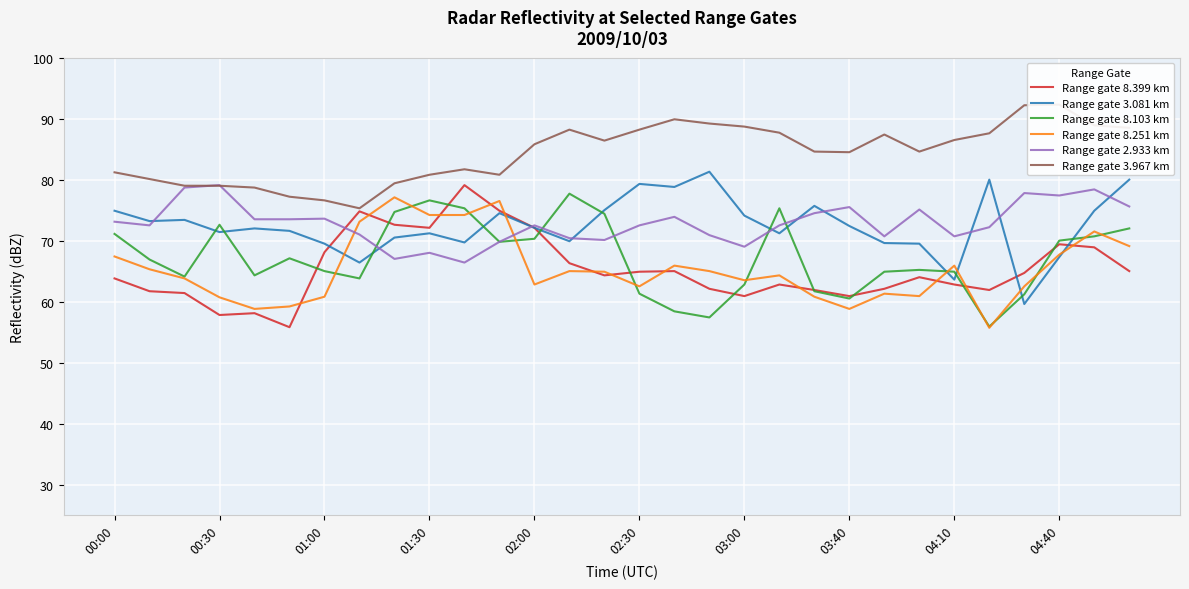

Does the chart display data point markers on the line(s)?

No